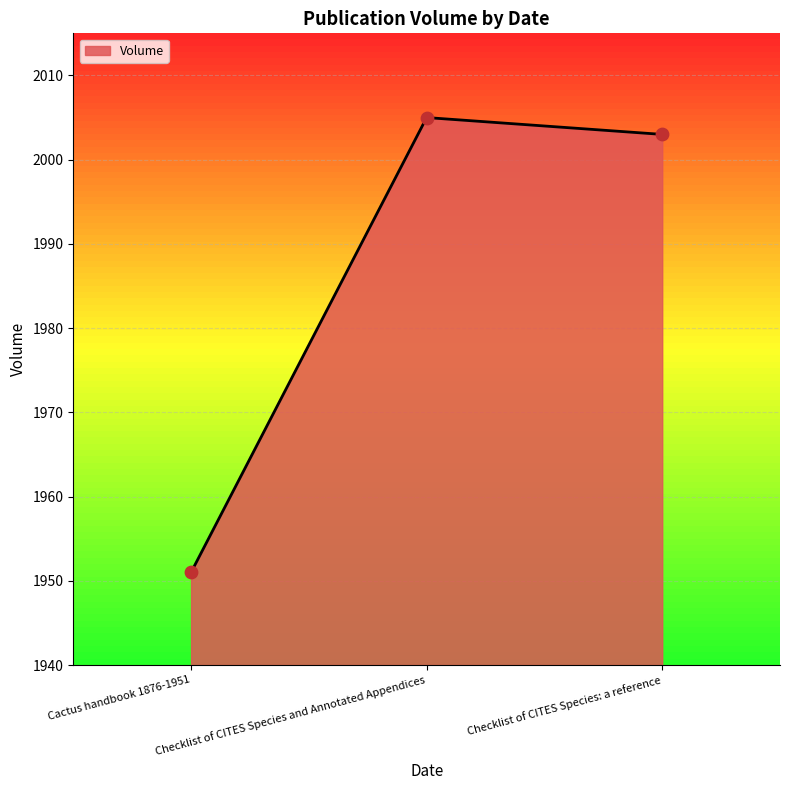

What is the change in value from Cactus handbook 1876-1951 to Checklist of CITES Species and Annotated Appendices?

+54